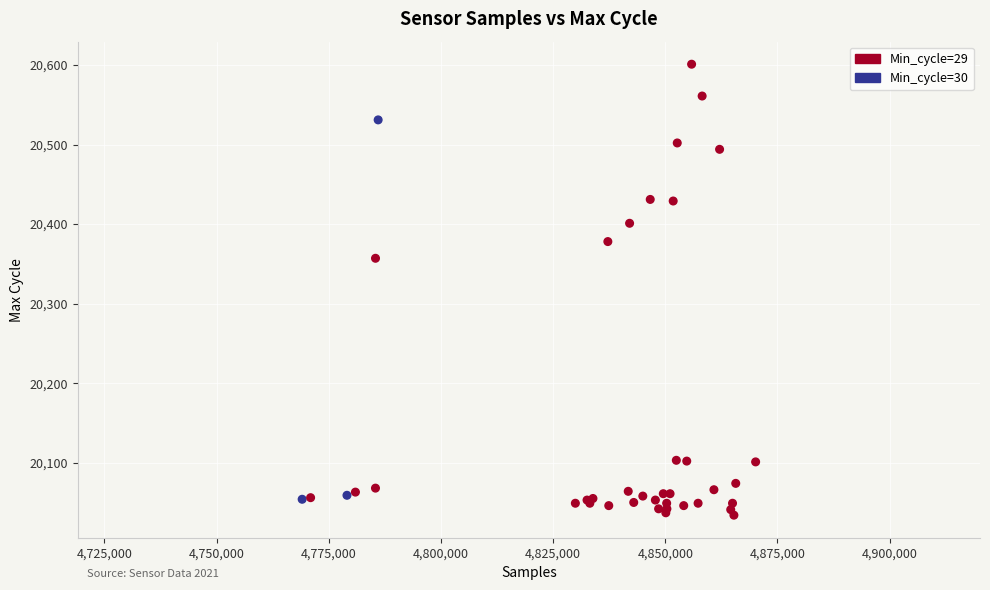

What Y value in the scatter plot is closest to 20317?

20357